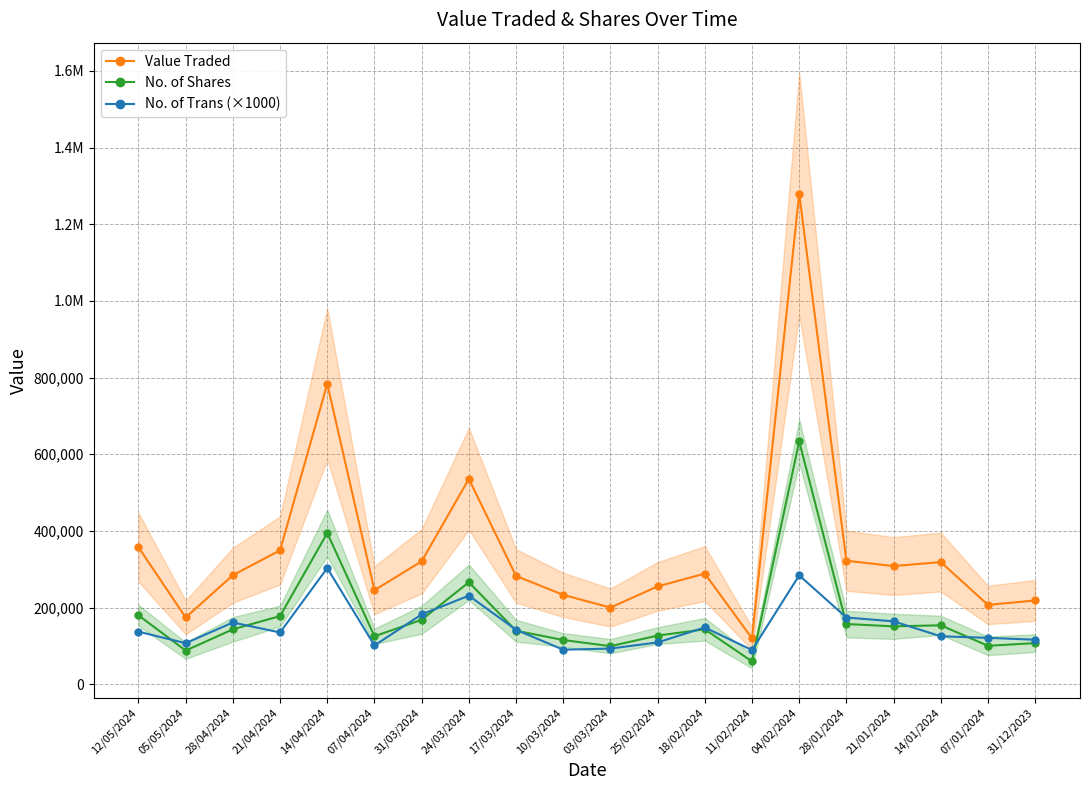

At which label is No. of Shares closest to 346541?

14/04/2024